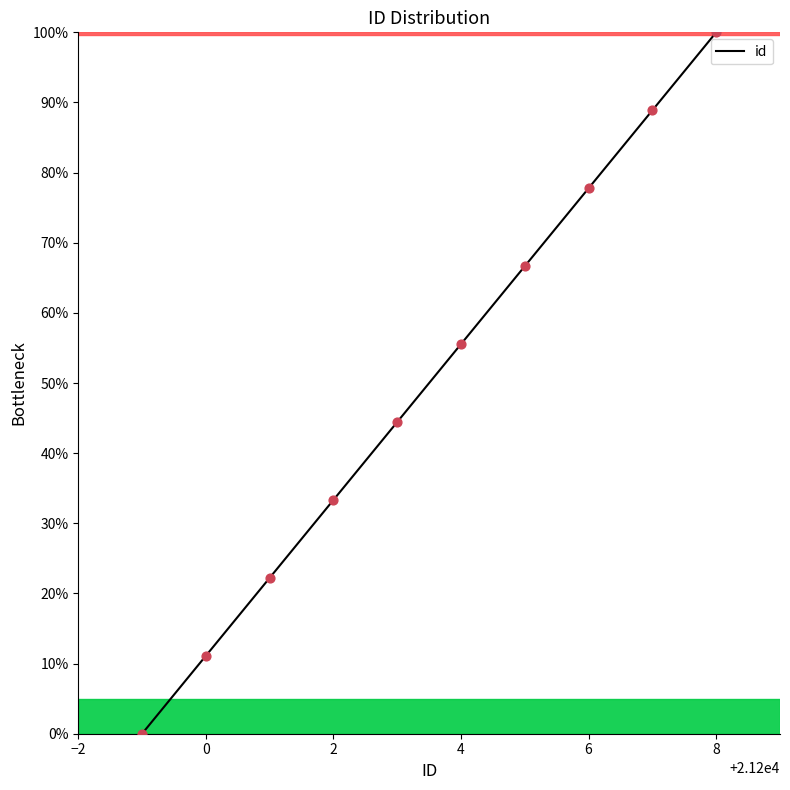

What is the change in value from 21206 to 21207?

+11.1